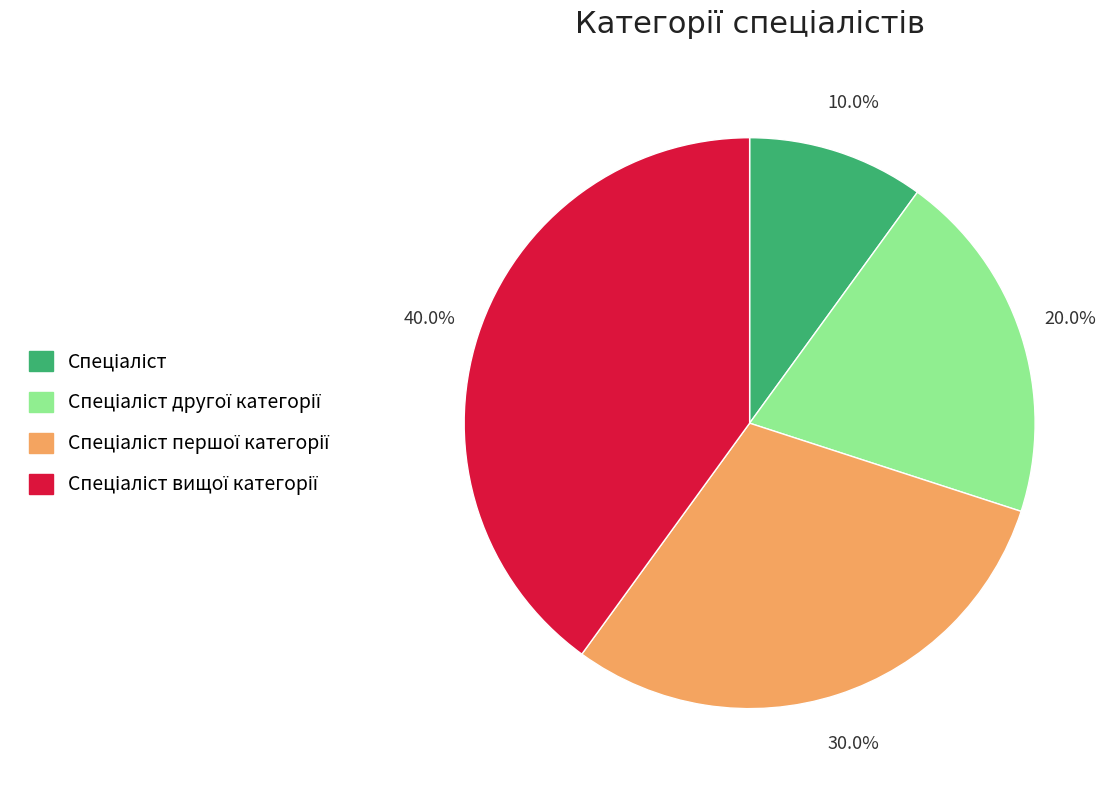

Does any single category account for the majority?

No